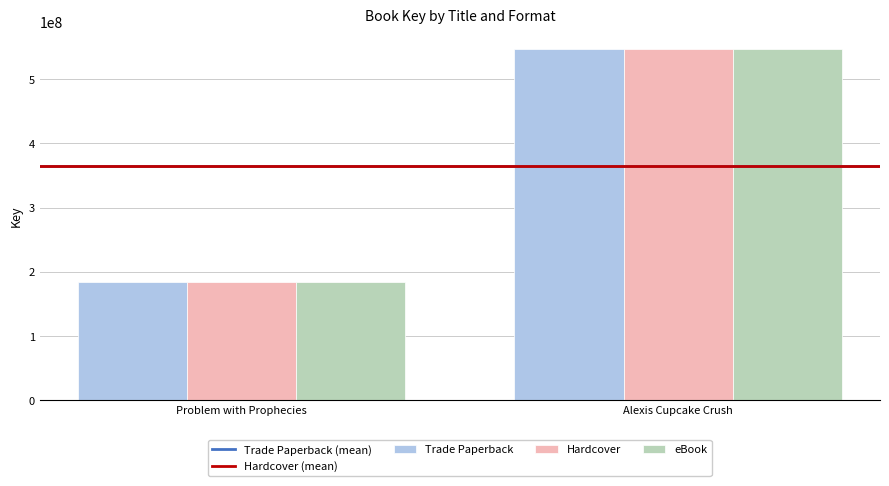

Which category has the lowest value in the eBook series?

Problem with Prophecies